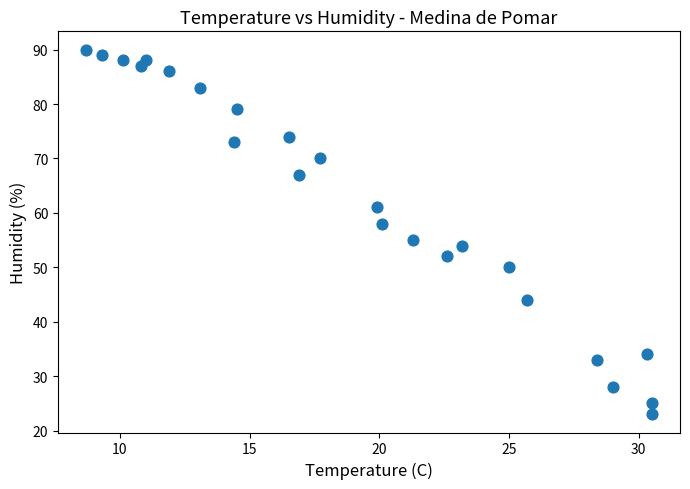

What Y value in the scatter plot is closest to 56?

55